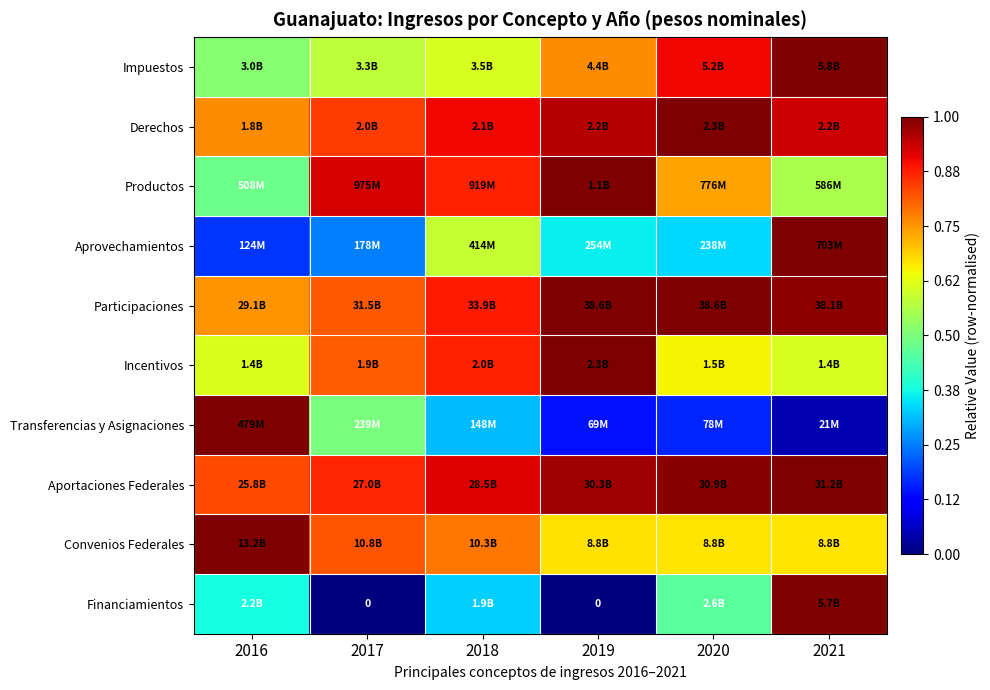

Read the Impuestos value at 2017.

0.6